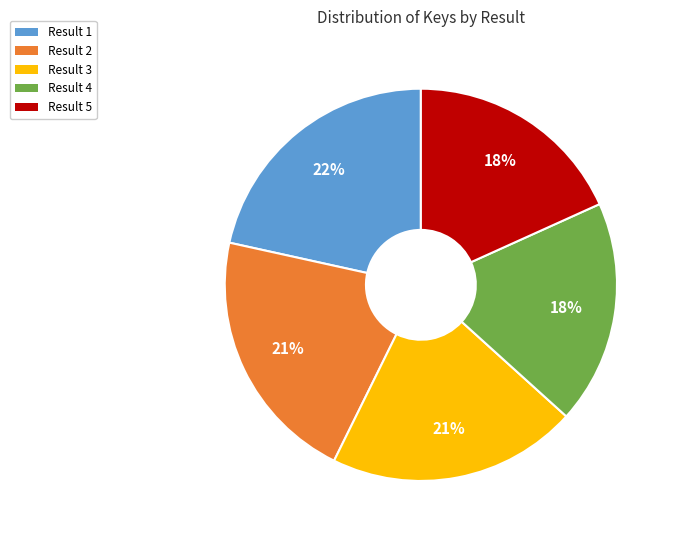

Is there any slice that represents more than half of the pie?

No